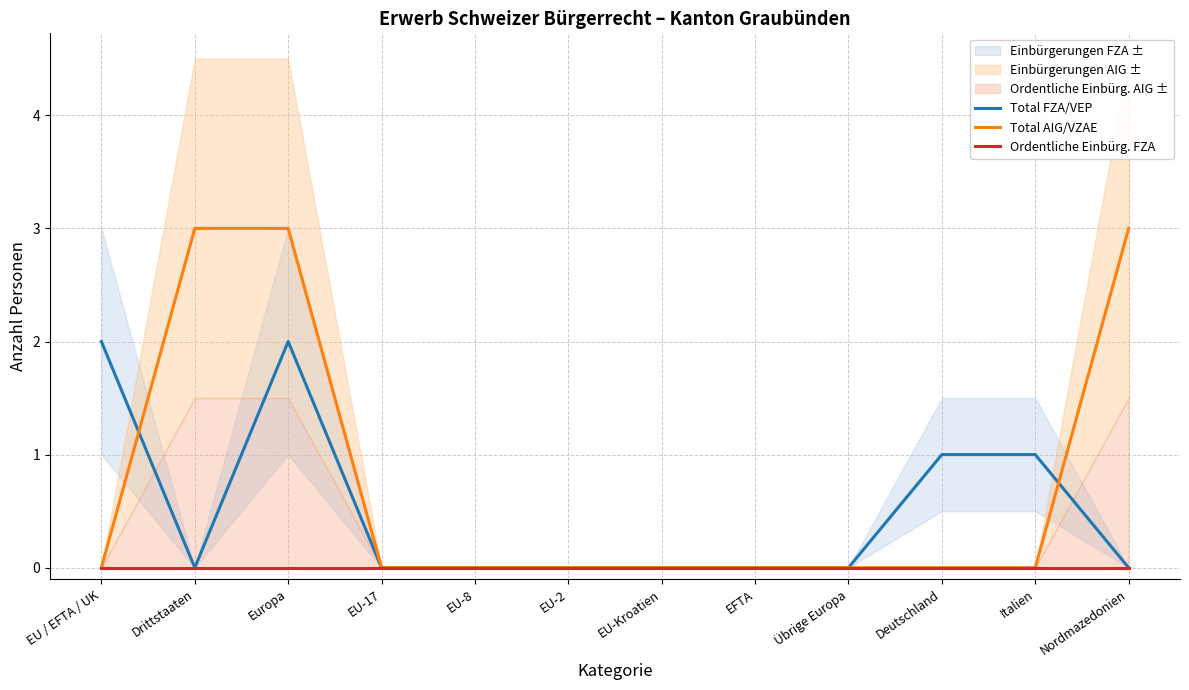

What is the label of the 10th point from the right?

Europa